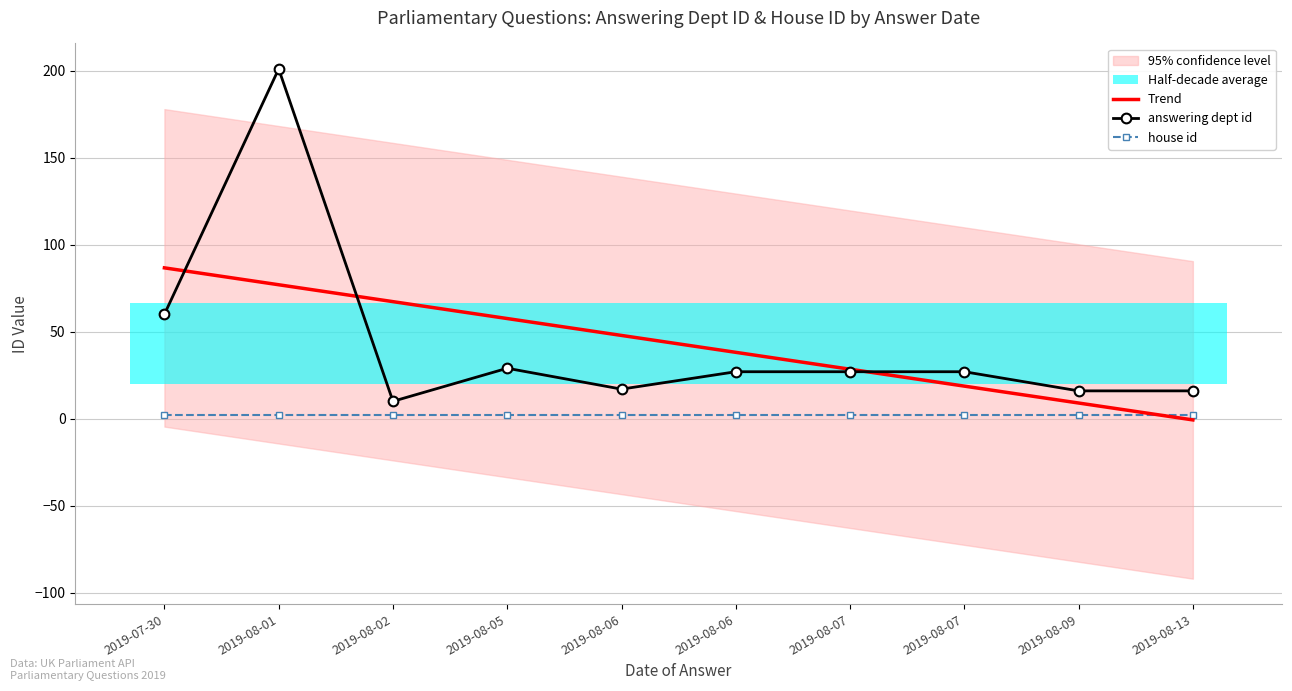

What is the average value of the Trend series?

43.0